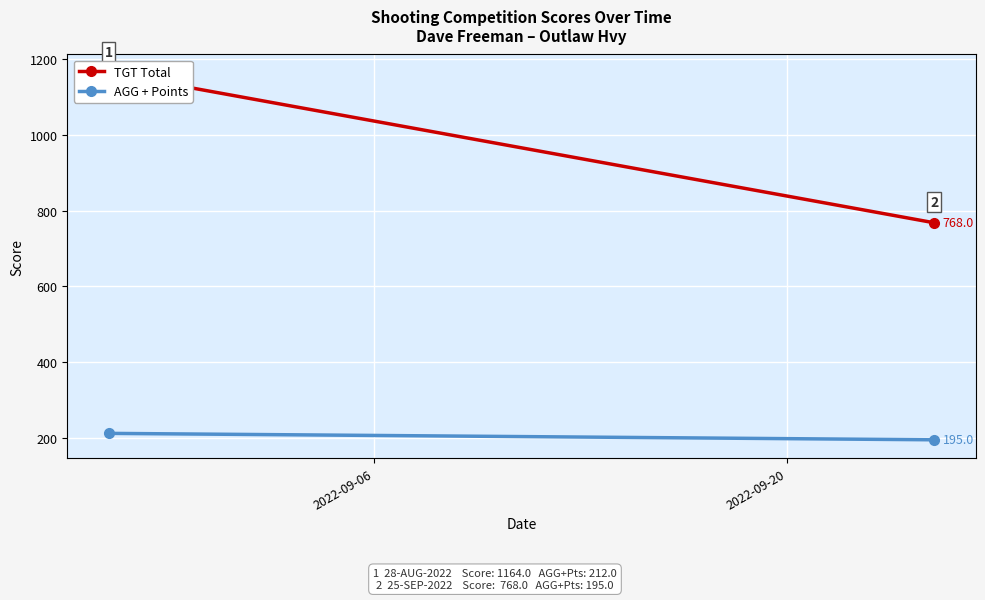

What is the sum of all TGT Total values?

1932.0